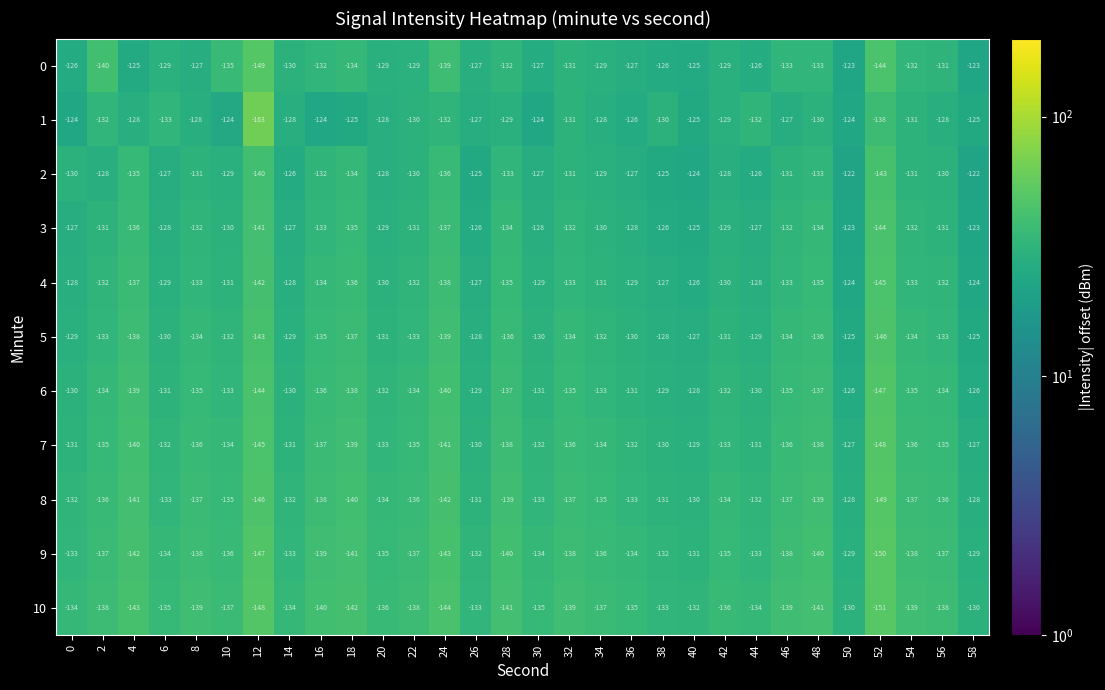

The 5 series shows -133 at 22. True or false?

True